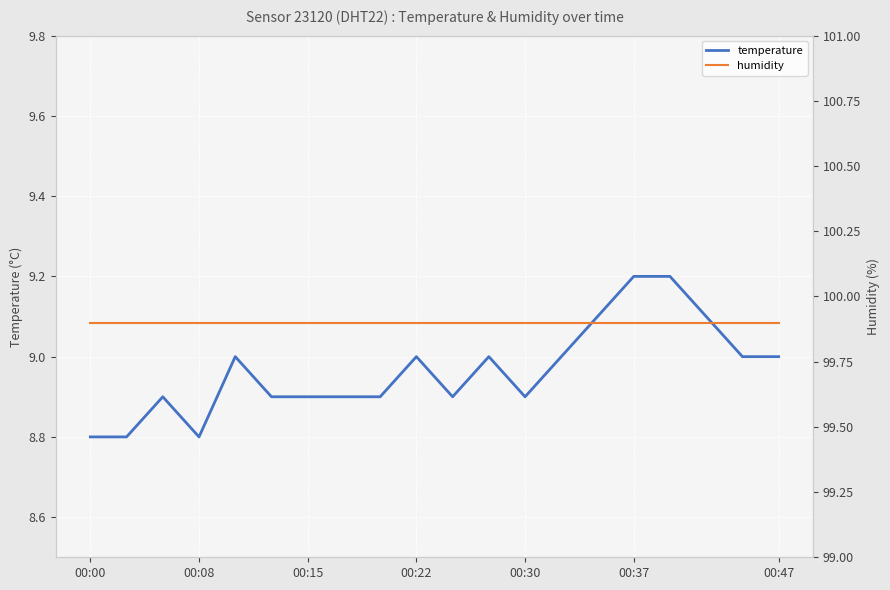

True or false: humidity has more than 0 interior local peaks.

False